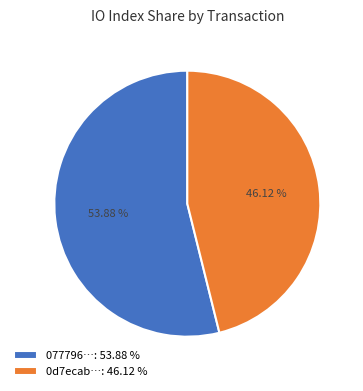

Rank the categories by value from lowest to highest.

0d7ecab…: 46.12 %, 077796…: 53.88 %